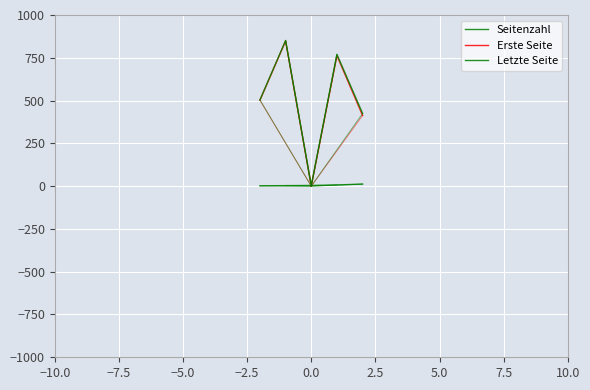

Which series has the widest spread of values?

Erste Seite